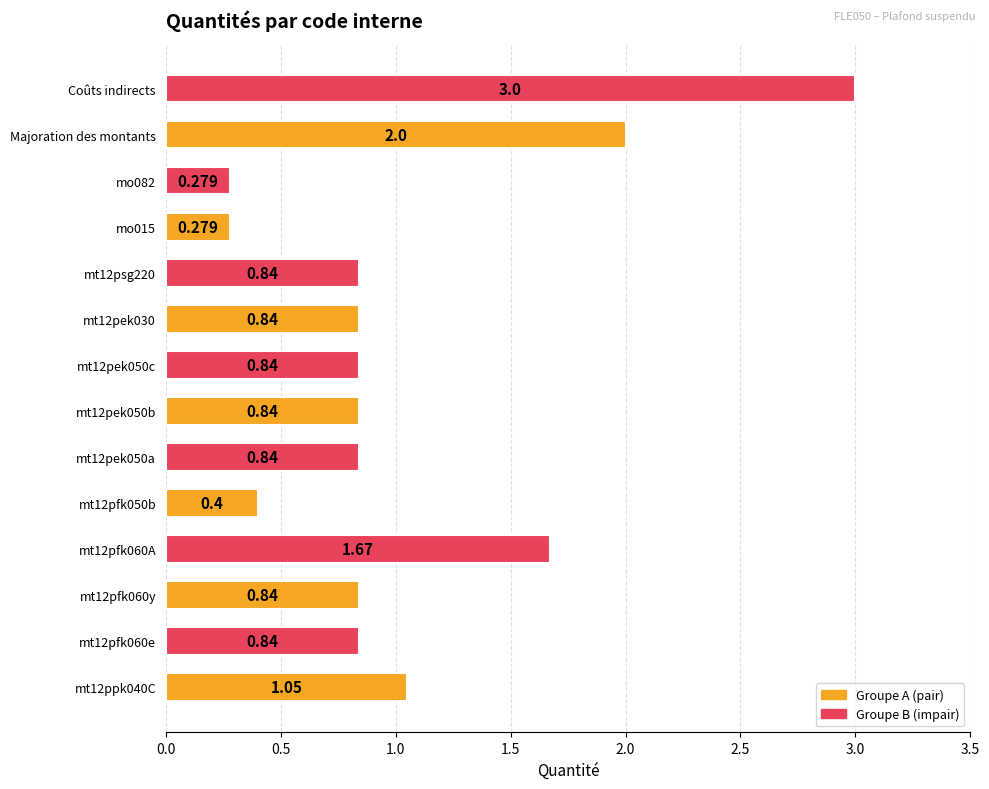

Which series has the largest range (max minus min)?

Groupe B (impair)